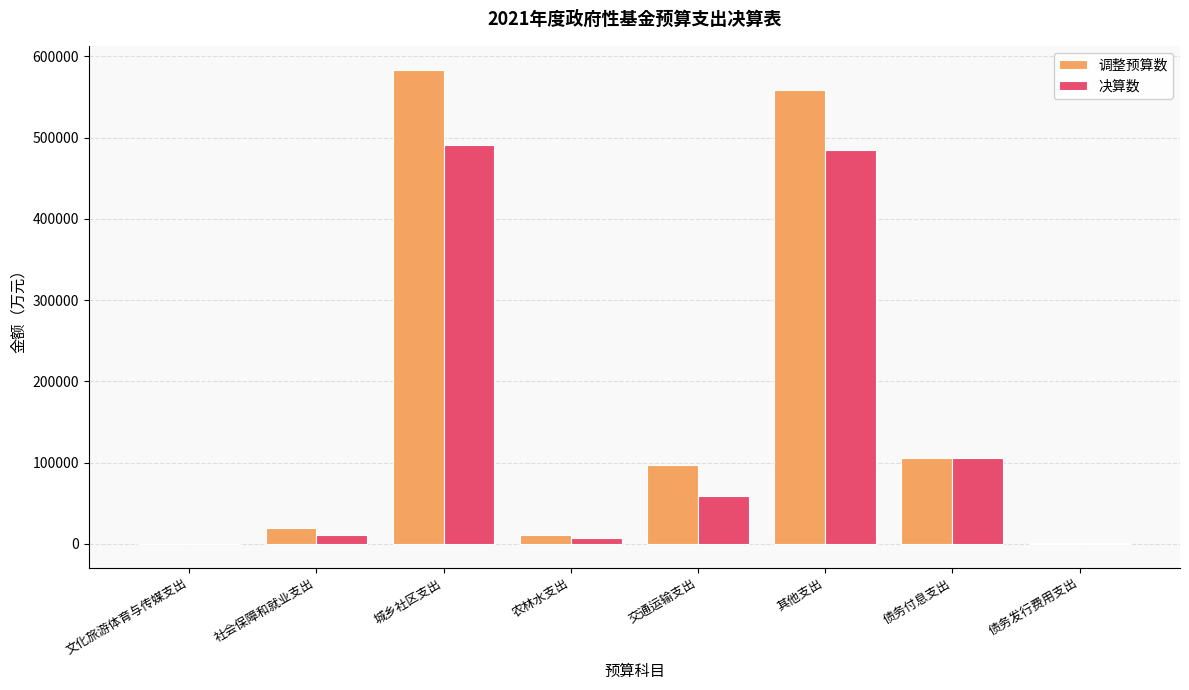

What is the total value across all series at 其他支出?

1043913